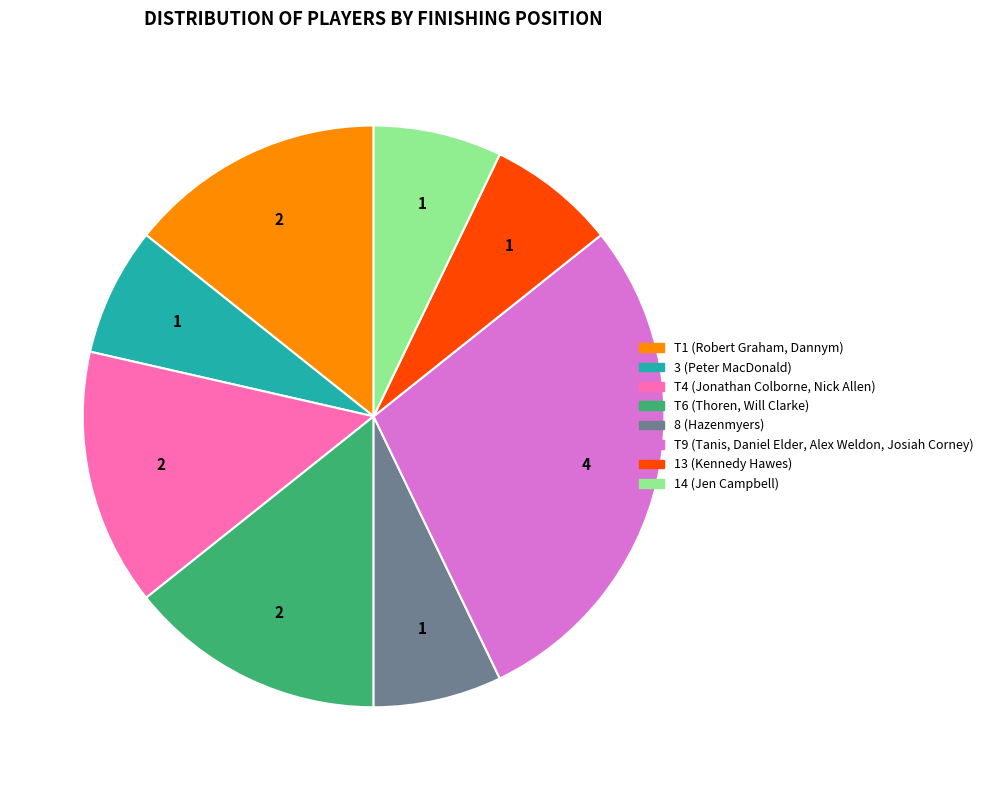

Does any single category account for the majority?

No